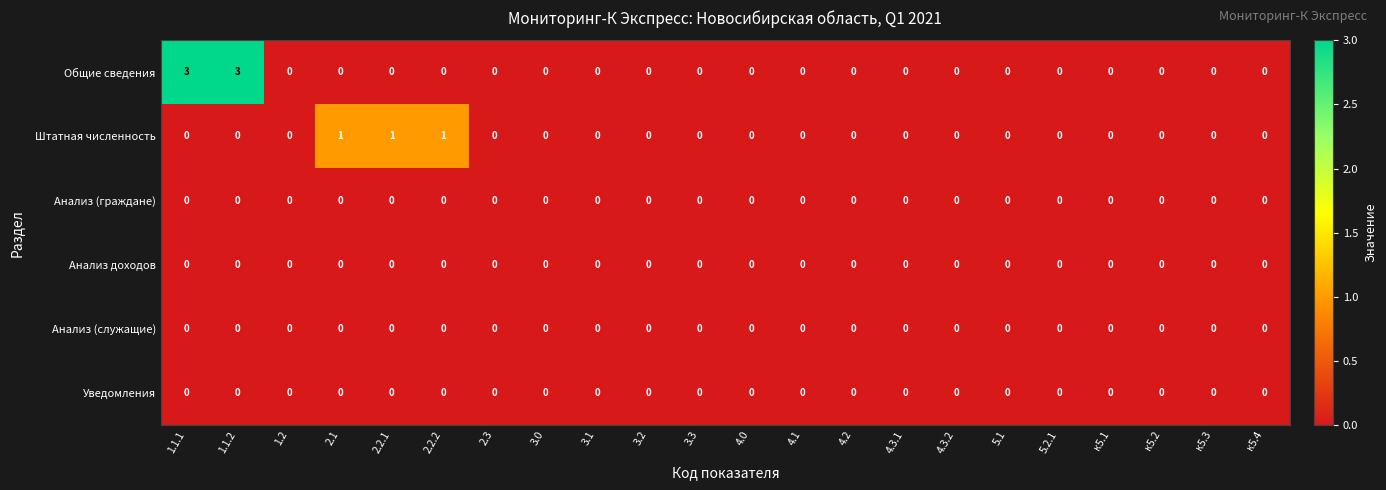

Which series has the largest total across all categories?

Общие сведения